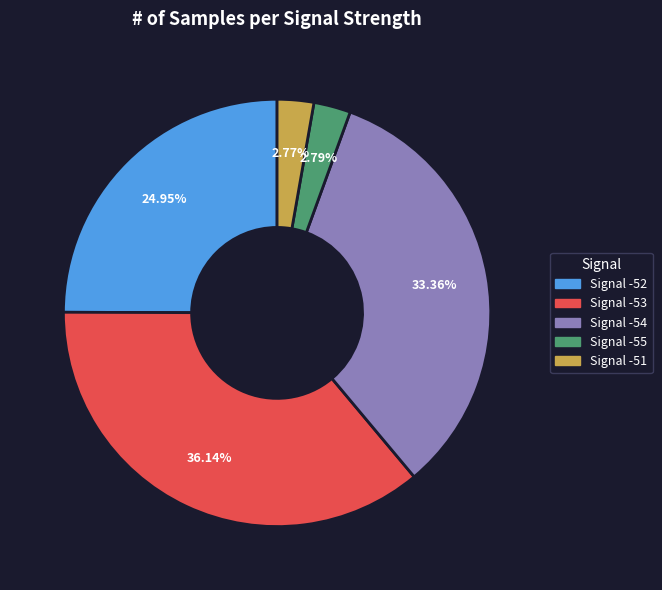

Is there any slice that represents more than half of the pie?

No